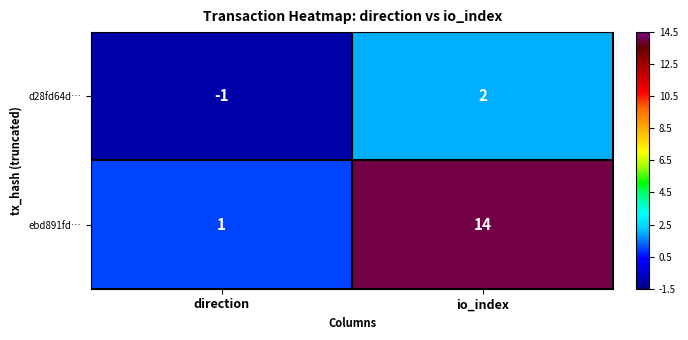

Count the number of categories in the chart.

2